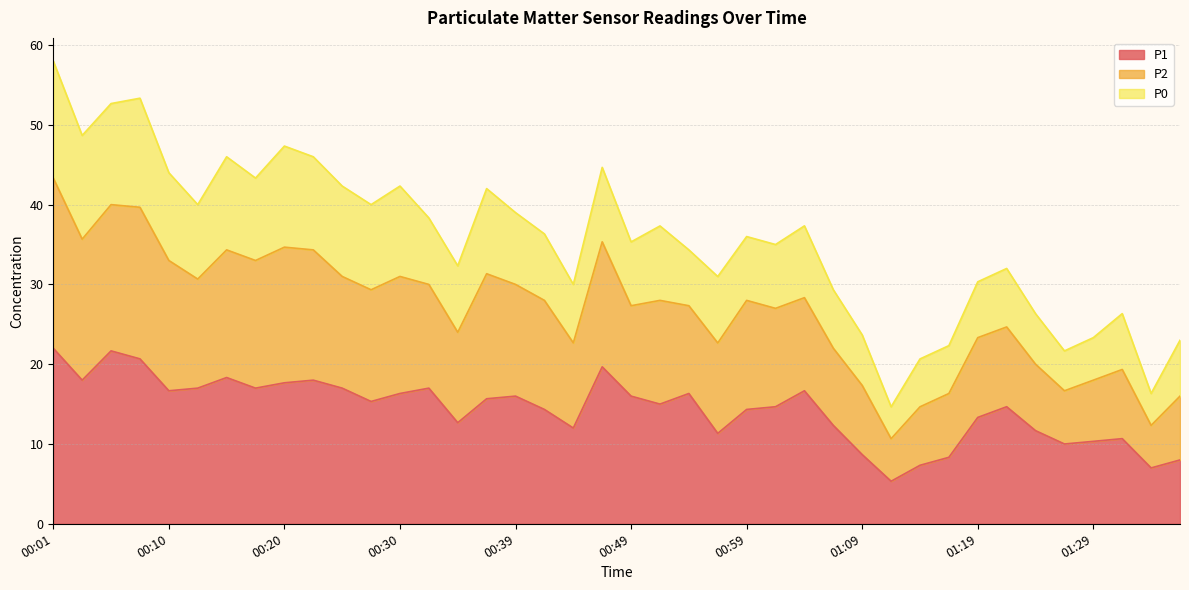

How many lines are shown in the chart?

3